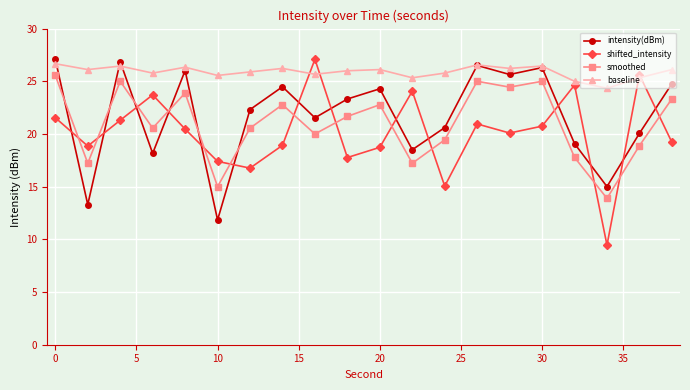

What is the value of the baseline point at the 5th from the left?

26.3